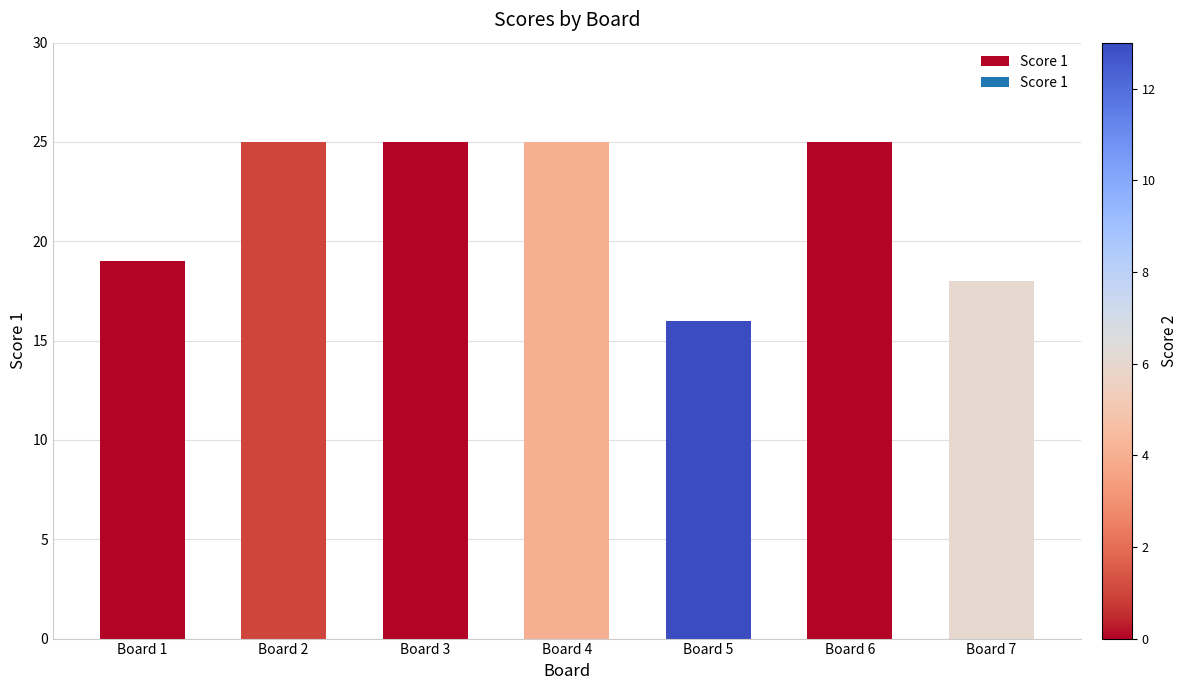

What is the value of the 4th bar from the left?

25